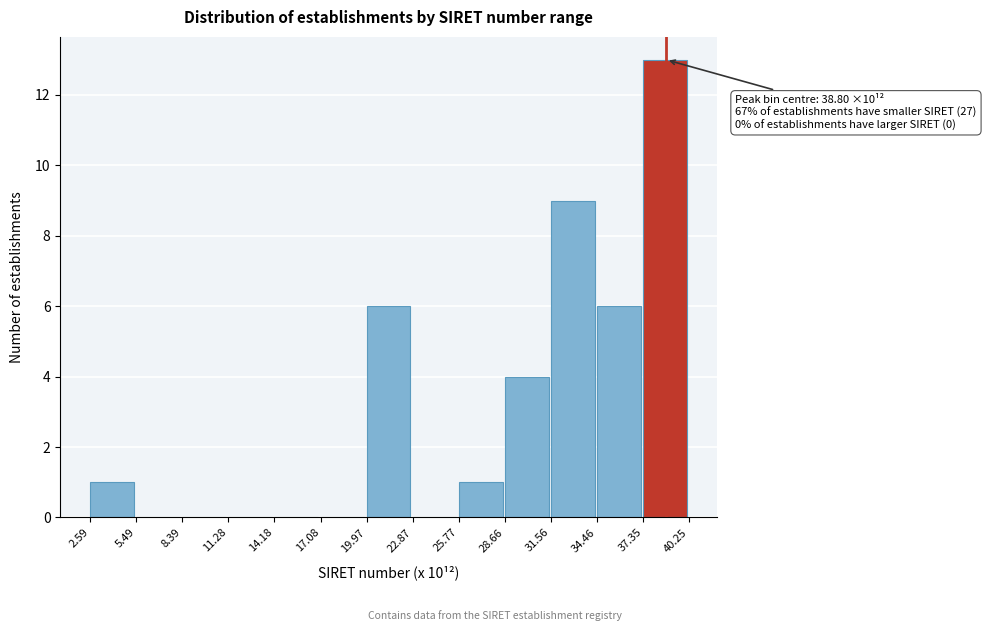

Reading left to right, list all the values displayed in this chart.

2.59=1	5.49=0	8.39=0	11.28=0	14.18=0	17.08=0	19.97=6	22.87=0	25.77=1	28.66=4	31.56=9	34.46=6	37.35=13